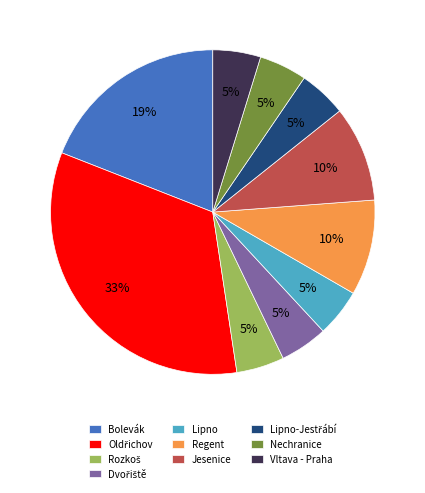

Which has a higher value, Nechranice or Regent?

Regent